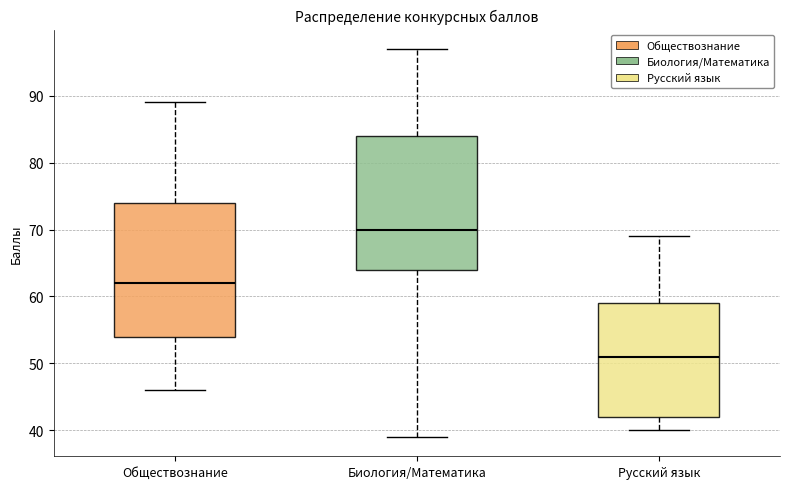

Reading left to right, transcribe this box plot: for each box, give where its median line is, the range the box spans, and where its two whiskers end, as read against the y-axis. The values are not printed on the chart, so give them approximately, as read against the axis.

Обществознание: median 62, box 54 to 74, whiskers 46 to 89
Биология/Математика: median 70, box 64 to 84, whiskers 39 to 97
Русский язык: median 51, box 42 to 59, whiskers 40 to 69